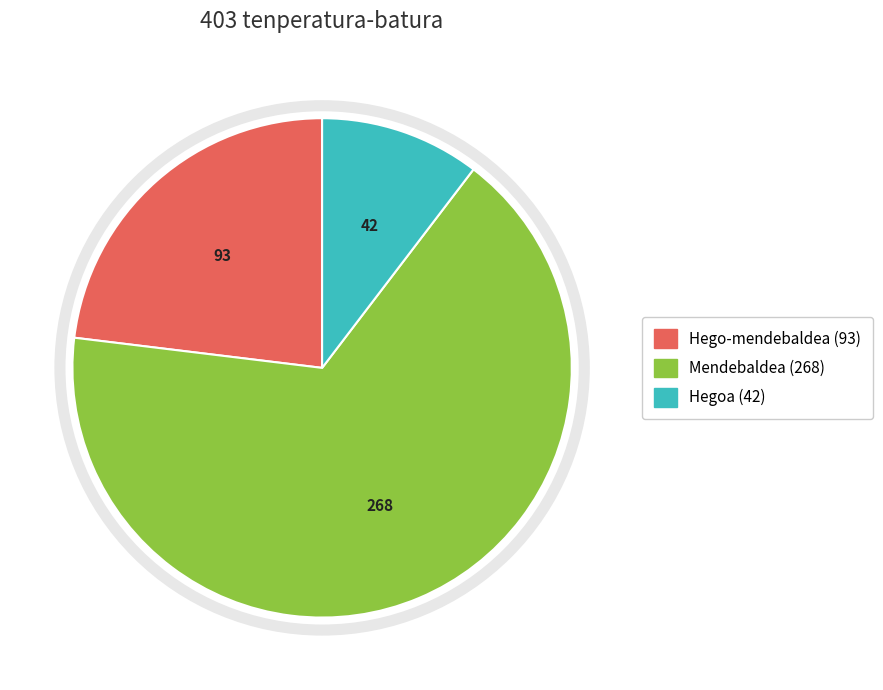

Does any single category account for the majority?

Yes